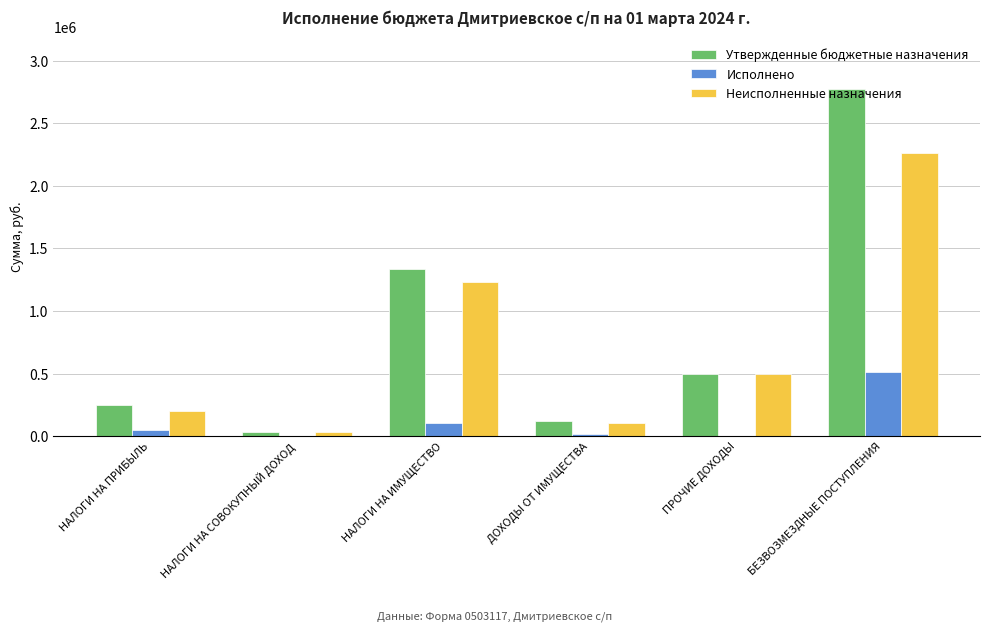

Between ПРОЧИЕ ДОХОДЫ and БЕЗВОЗМЕЗДНЫЕ ПОСТУПЛЕНИЯ, which series saw the biggest shift?

Утвержденные бюджетные назначения